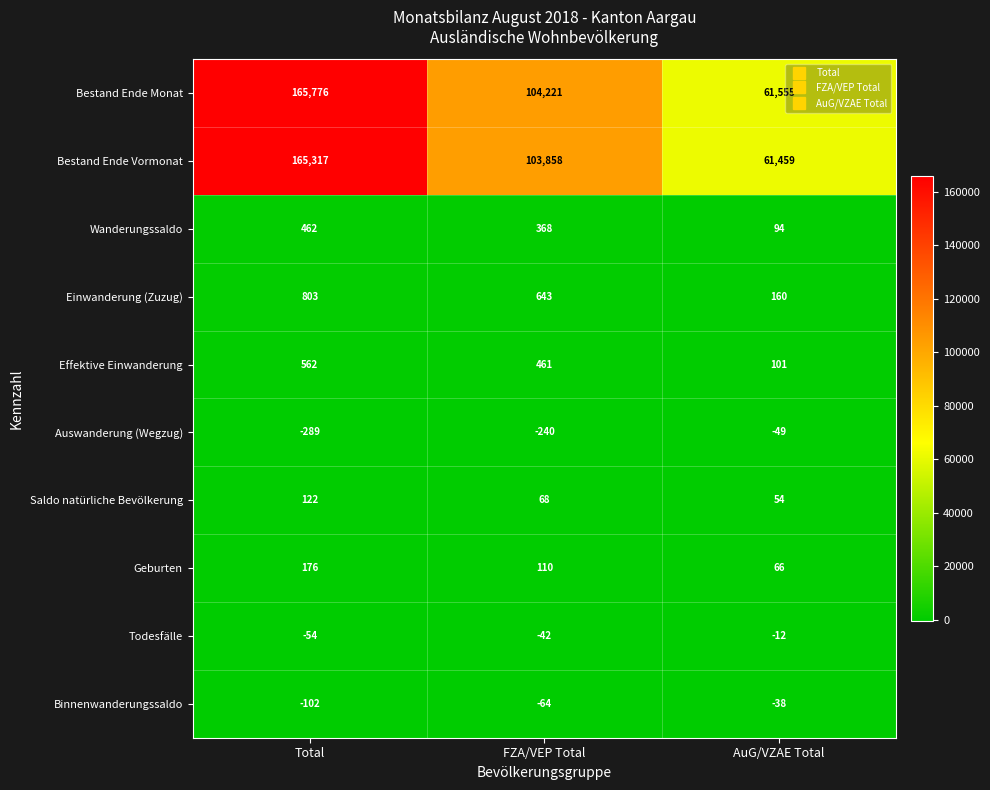

Count the number of data series in this chart.

10